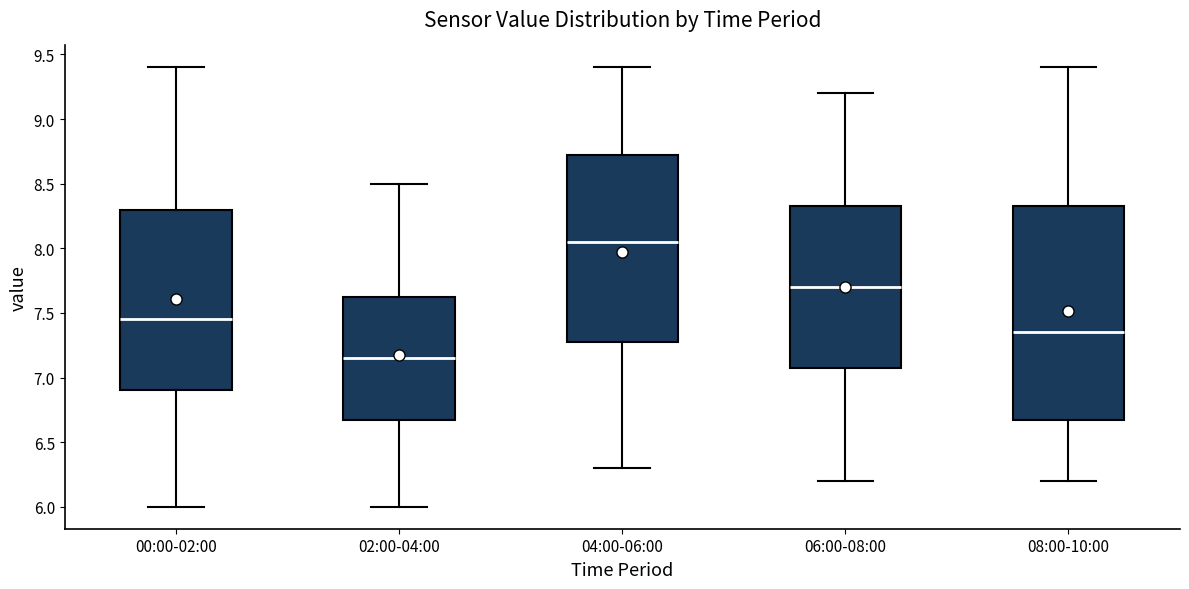

Which box is the tallest, from its lower edge to its upper edge?

08:00-10:00